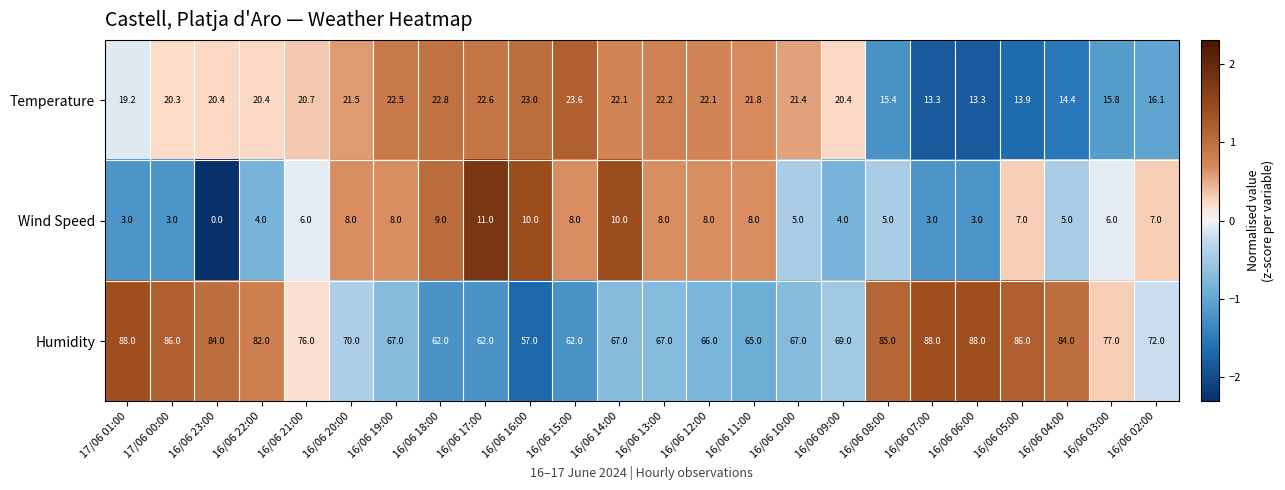

What is the maximum value for Temperature?

23.6